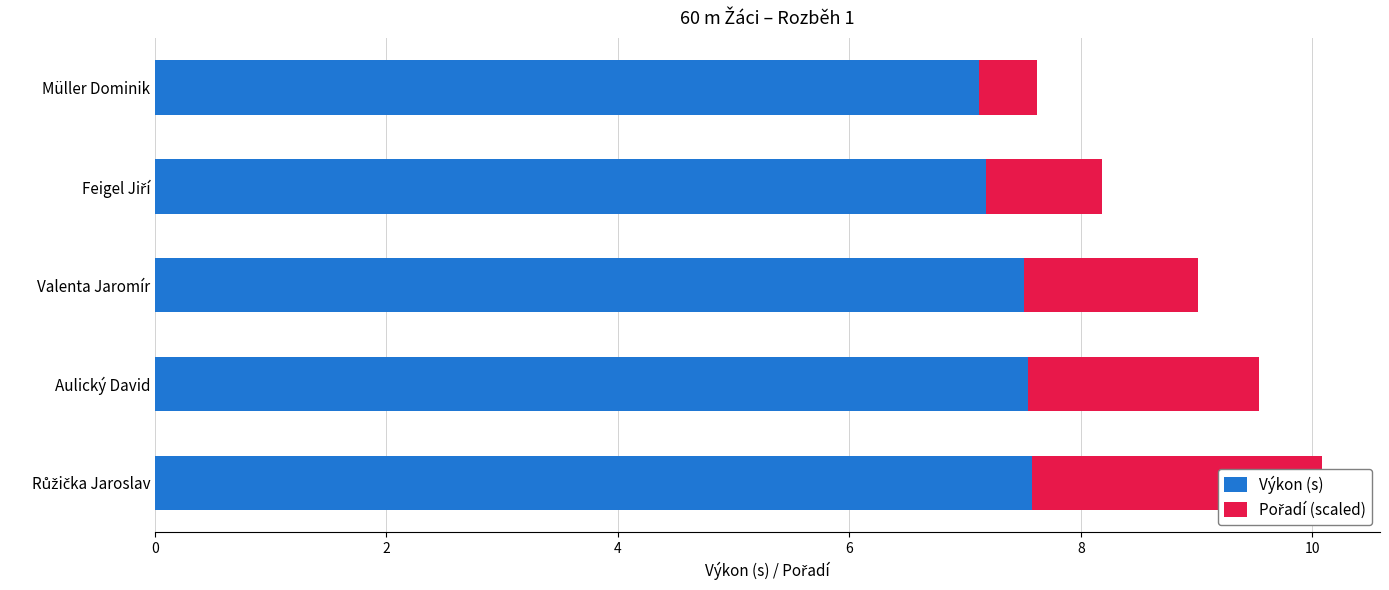

What is the value of the Pořadí (scaled) bar at the 2nd from the left?

1.0